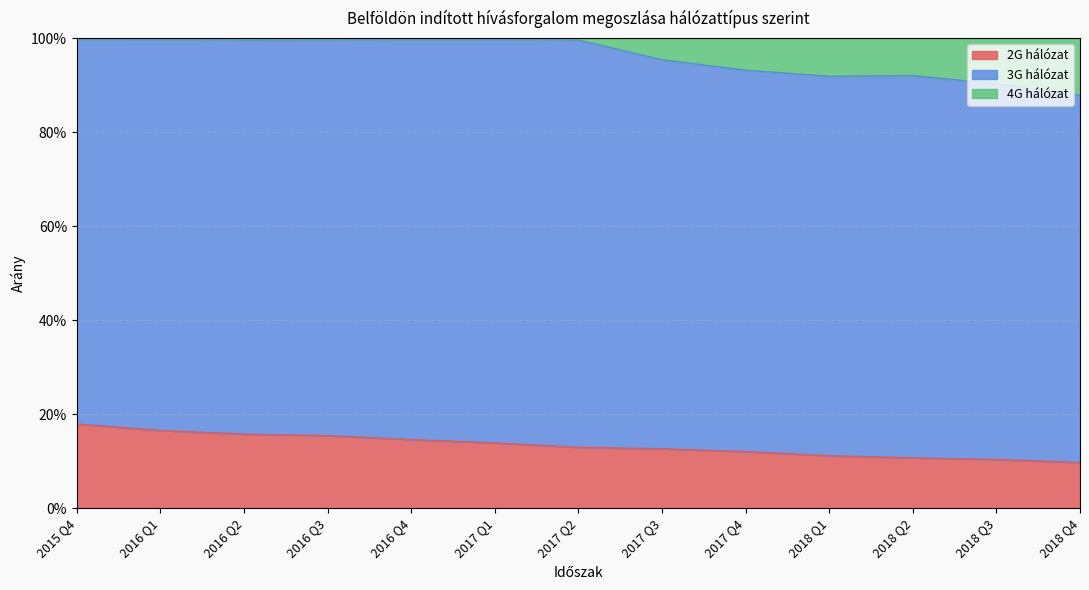

What is the difference between the highest and lowest values at 2016 Q2?

0.8